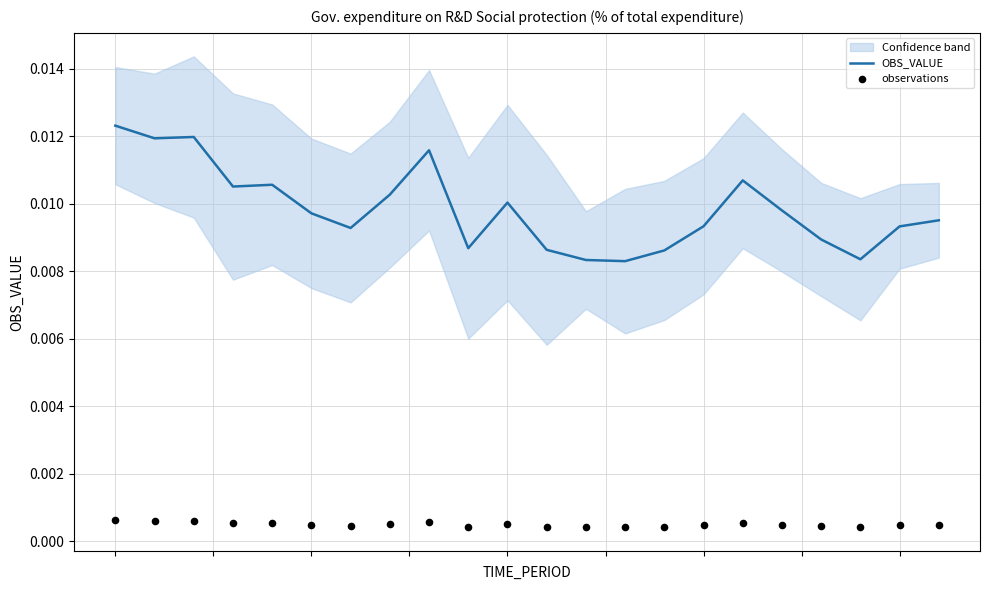

Which series contains the lowest Y value?

observations